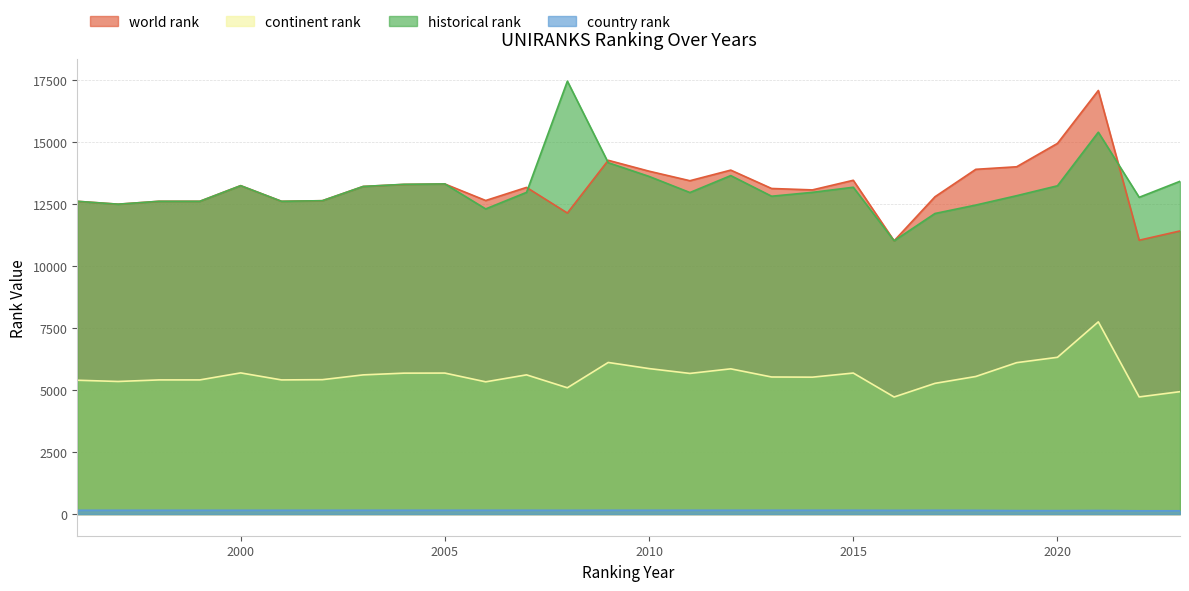

Reading left to right, transcribe all the data shown in this chart.

world rank: 12617	12501	12617	12617	13248	12617	12641	13216	13298	13315	12649	13178	12144	14271	13832	13447	13875	13134	13077	13465	11023	12800	13907	14010	14953	17088	11047	11421
continent rank: 5399	5349	5412	5412	5695	5412	5422	5615	5685	5688	5335	5616	5095	6116	5869	5674	5859	5530	5523	5689	4723	5273	5550	6108	6324	7754	4726	4938
country rank: 154	154	154	154	154	154	154	155	155	155	155	155	153	155	155	155	155	155	155	155	151	154	151	140	139	145	132	133
historical rank: 12617	12501	12617	12617	13248	12617	12641	13216	13302	13318	12310	12978	17464	14174	13621	12971	13654	12822	12978	13184	11024	12125	12466	12843	13243	15404	12778	13424